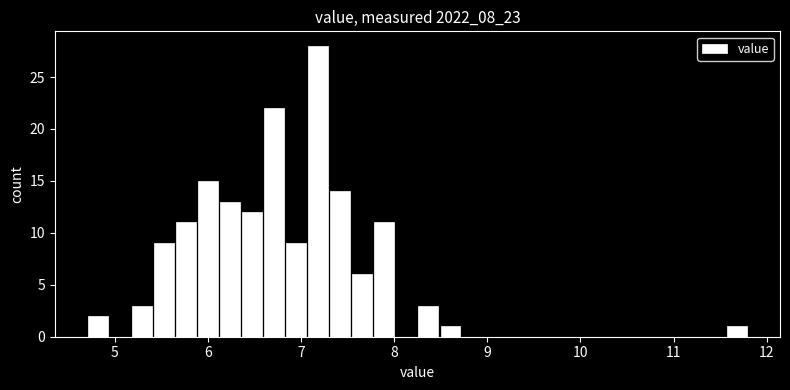

Around what value on the x-axis is the tallest bar? Give the approximate position of its centre, as read against the axis.

7.2